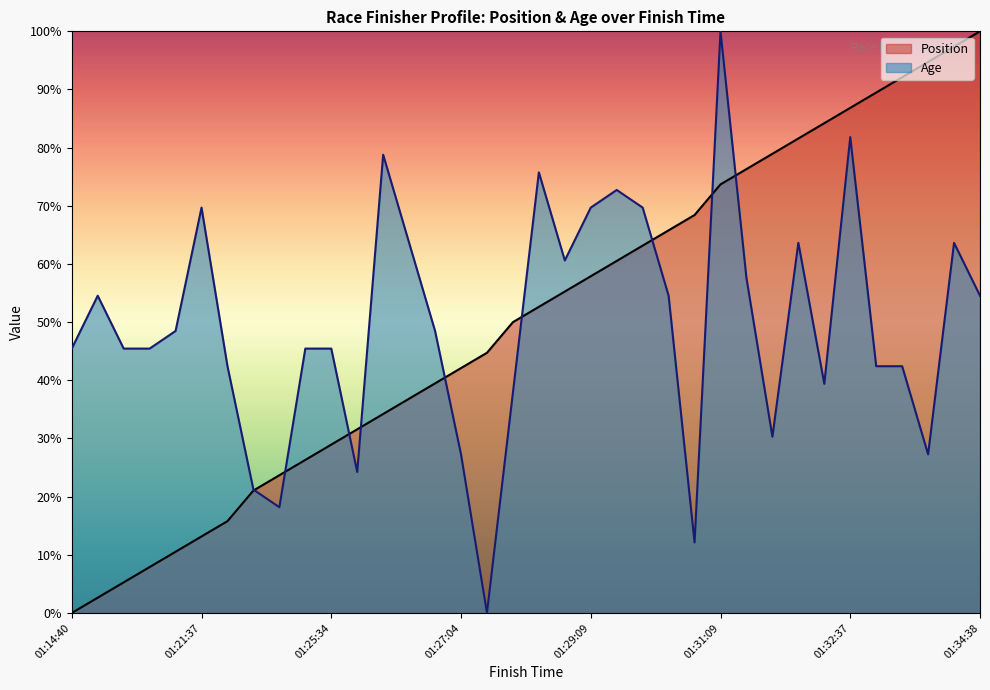

What is the change in value from 01:31:09 to 01:34:38?

+26.3